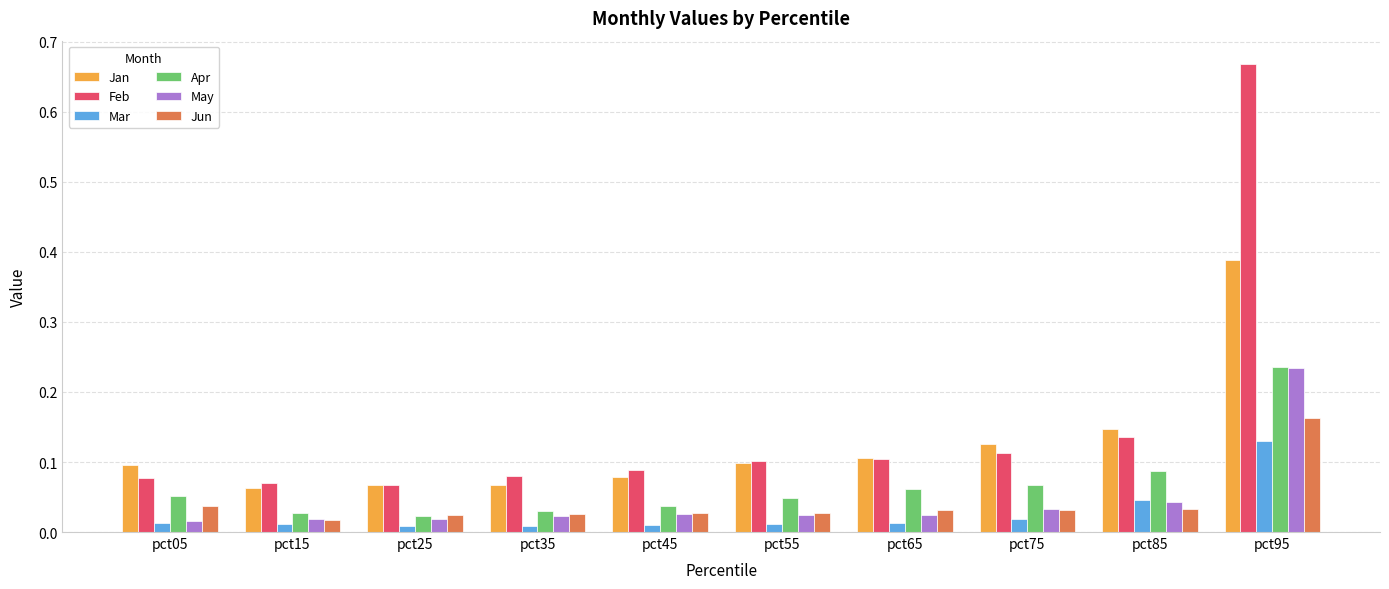

At which label is Jun closest to 0?

pct15